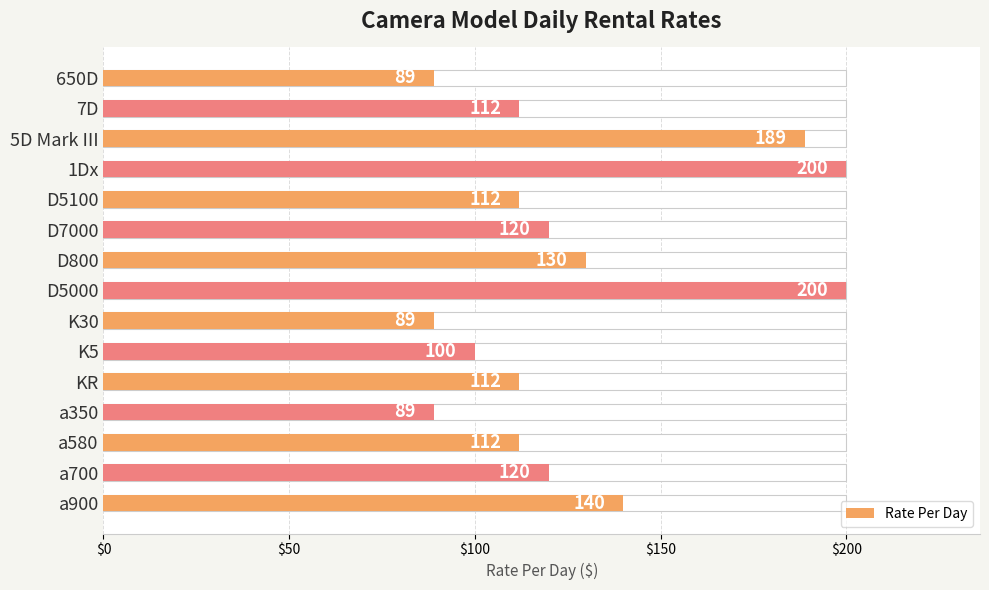

What is the change in value from K5 to a700?

+20